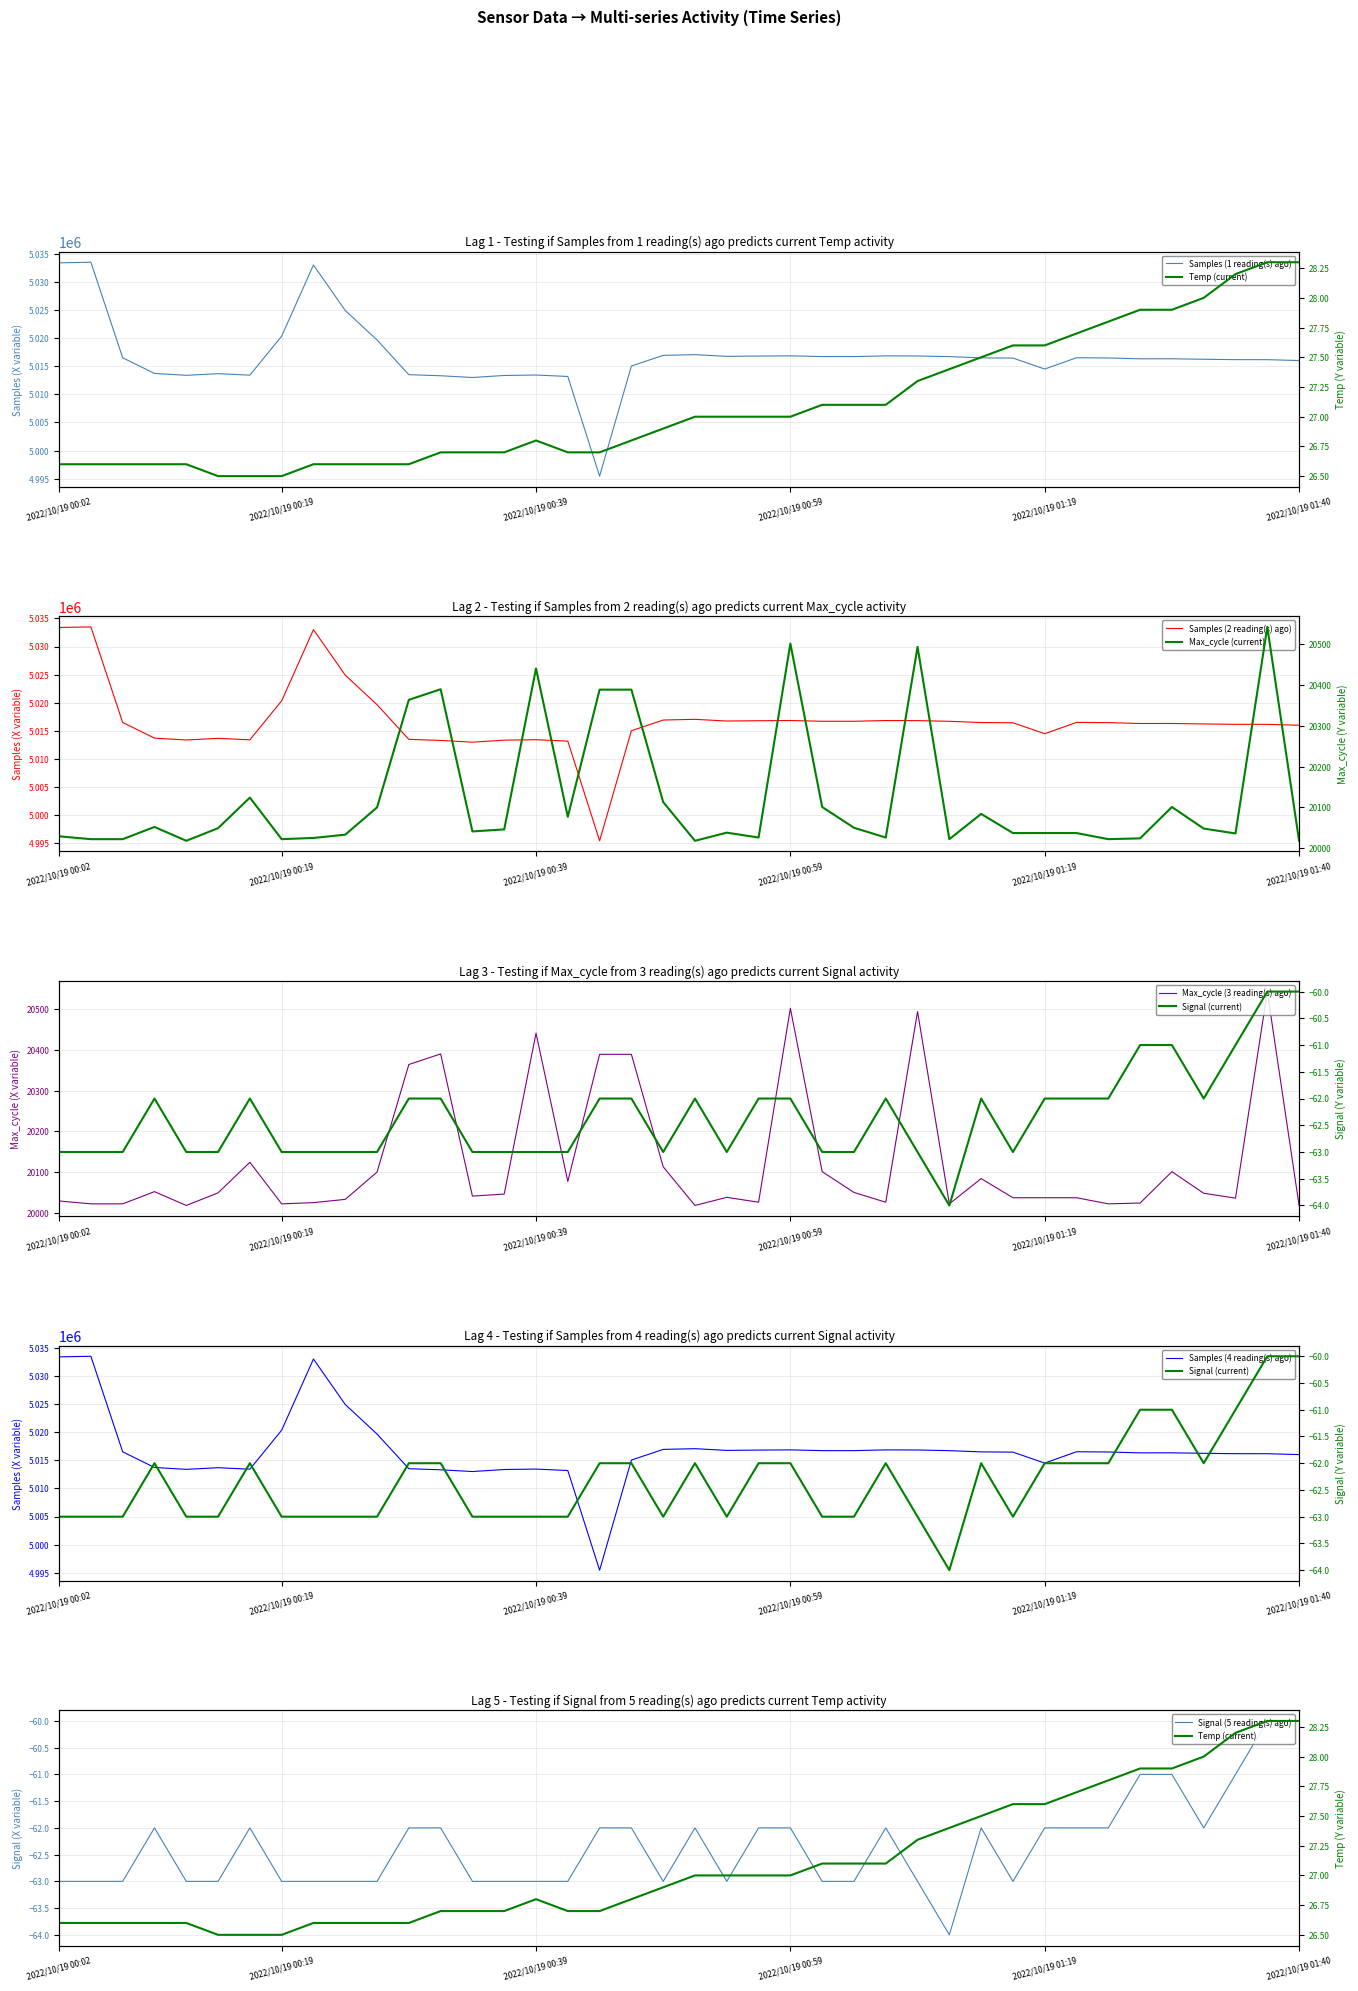

Is the value of Signal at 2022/10/19 00:51:35 greater than the value of Temp at 2022/10/19 00:26:46?

No